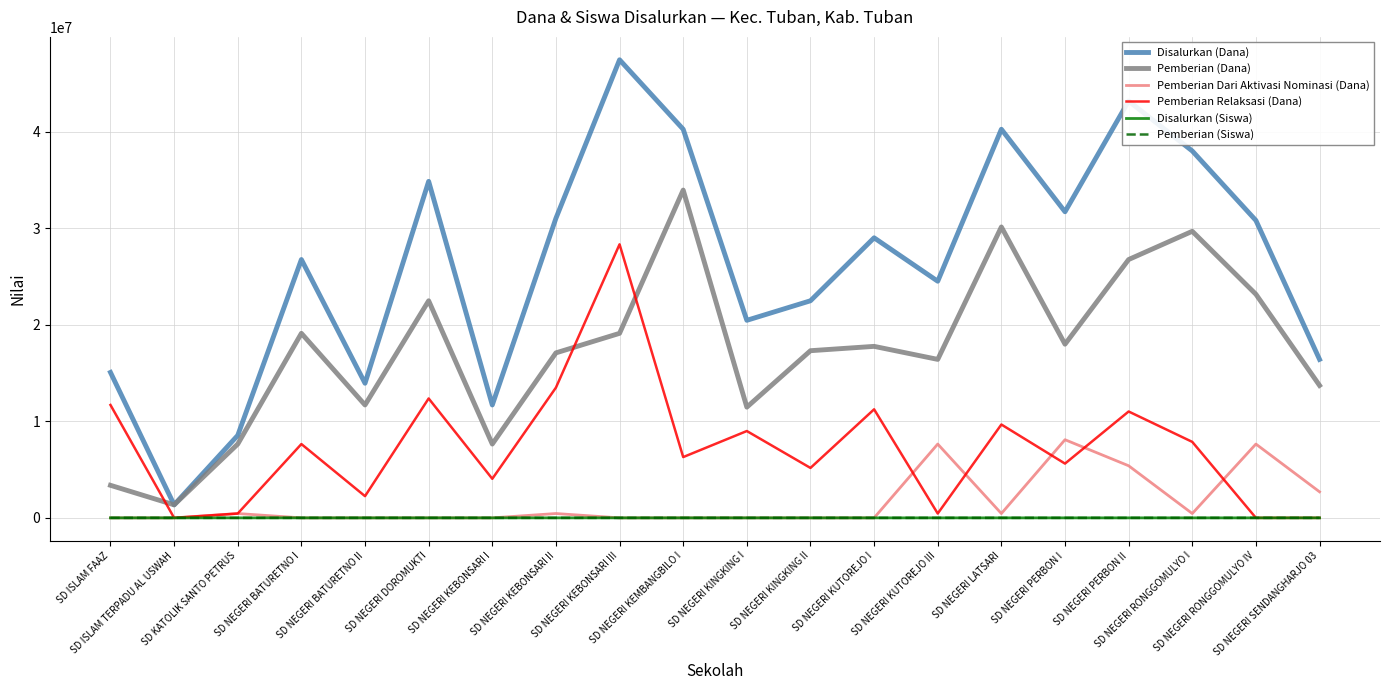

True or false: Pemberian (Dana) and Pemberian Dari Aktivasi Nominasi (Dana) intersect in this chart.

False